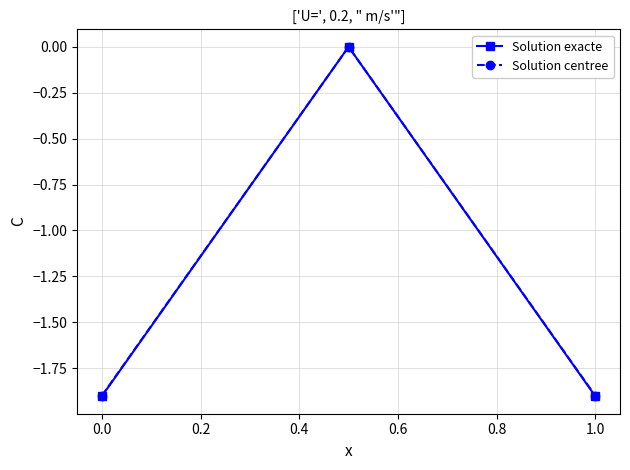

How many lines are shown in the chart?

2